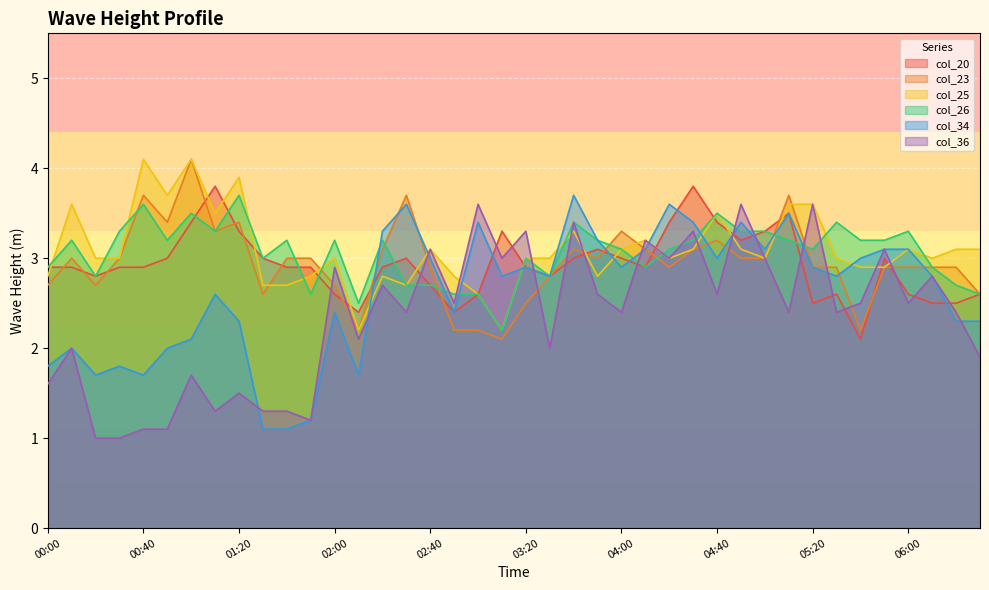

What is the spread (max minus min) of values at 01:50?

1.8